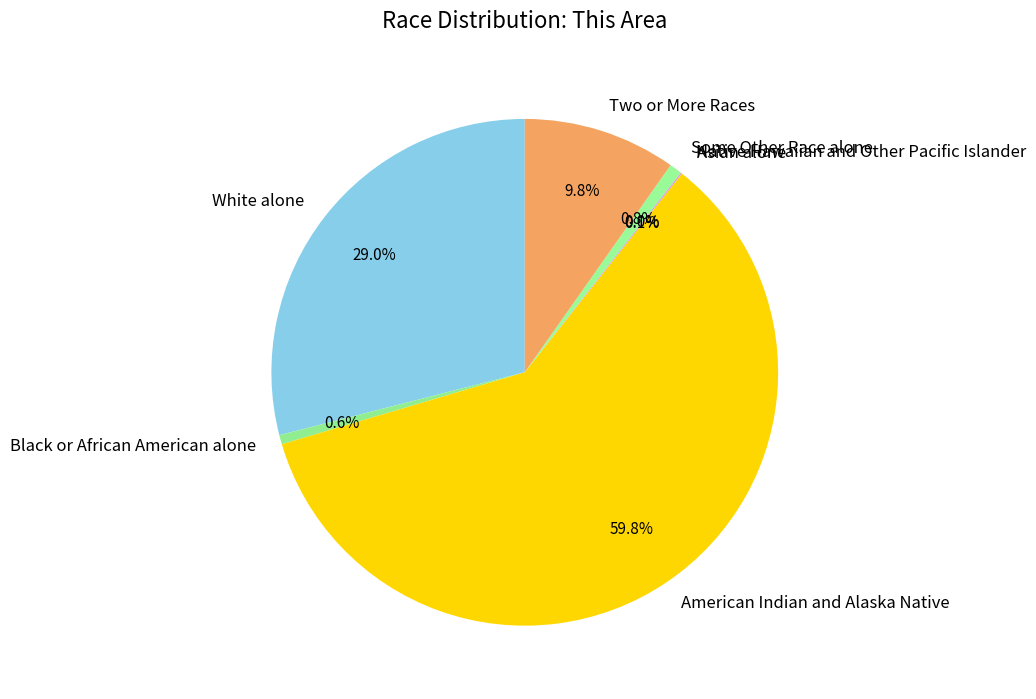

To the nearest percent, what is the average slice percentage?

14%